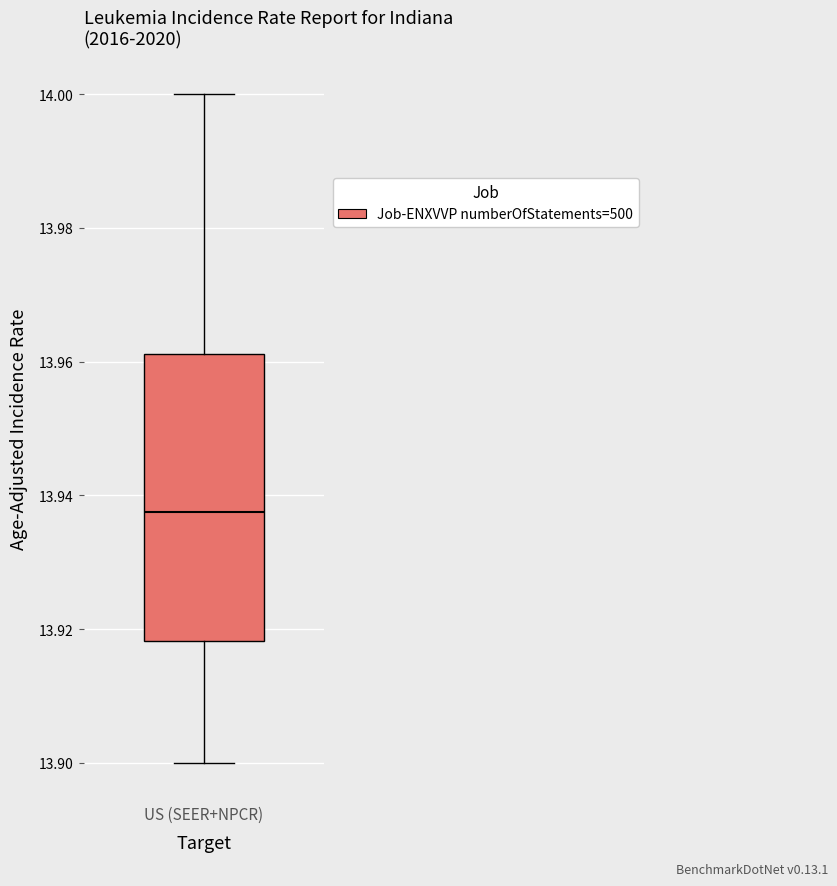

Where is the upper edge of the box for US (SEER+NPCR) on the y-axis? The values are not printed on the chart, so give them approximately, as read against the axis.

13.962